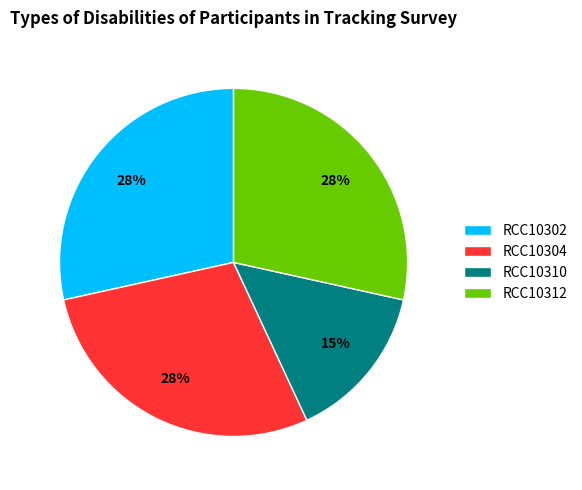

To the nearest percent, what portion does RCC10312 represent?

28%